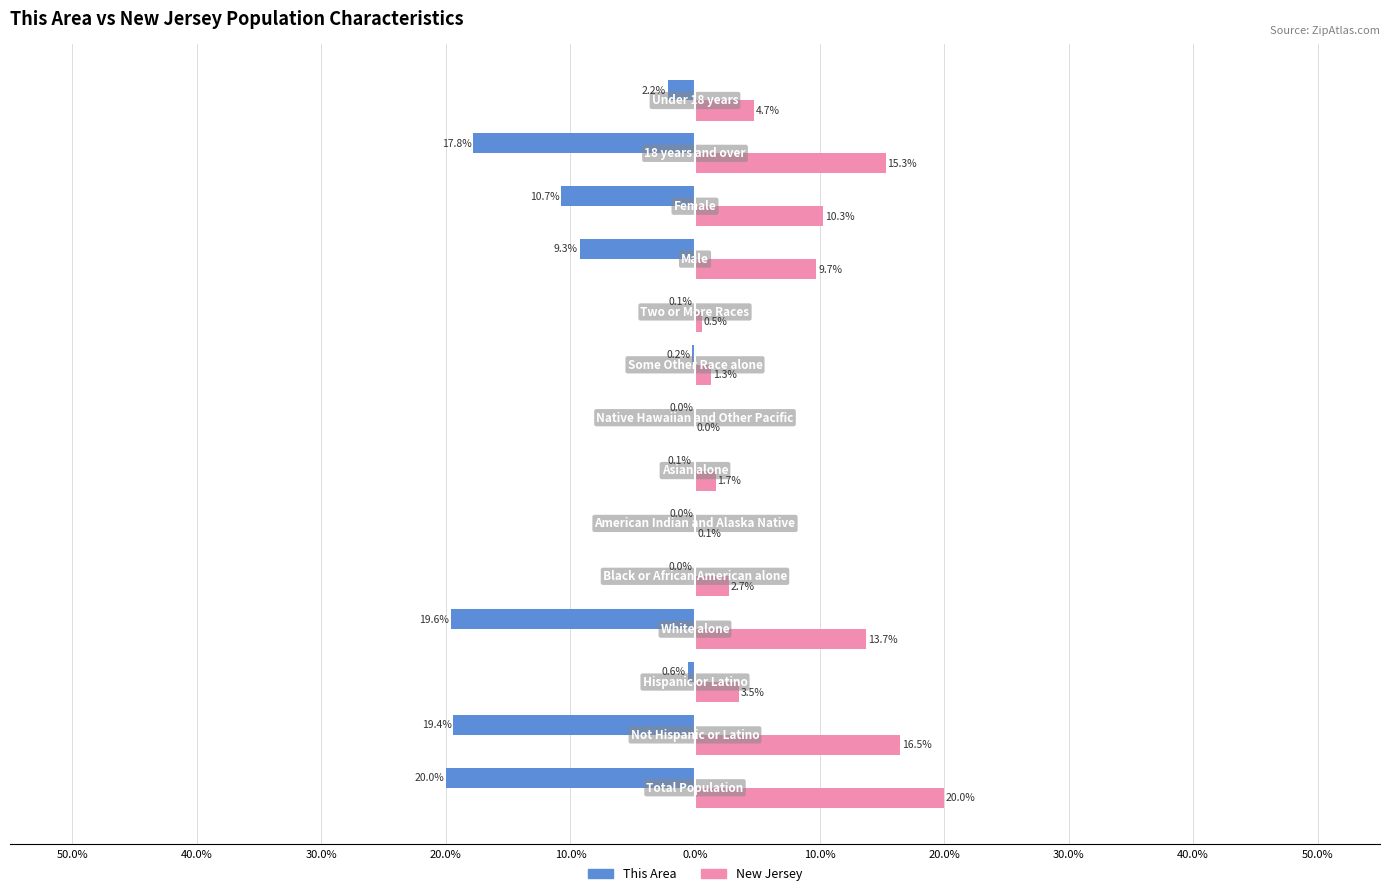

What are all the series names shown in the legend?

This Area, New Jersey